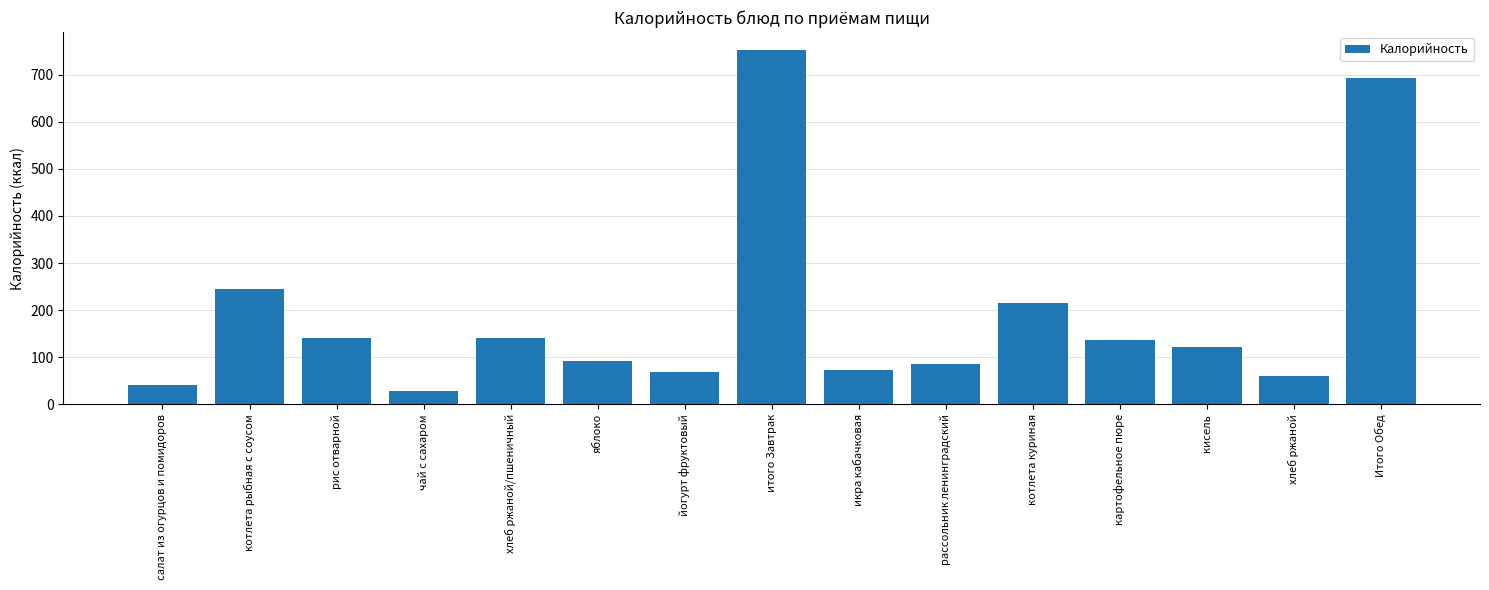

What is the sum of the values at кисель and рис отварной?

262